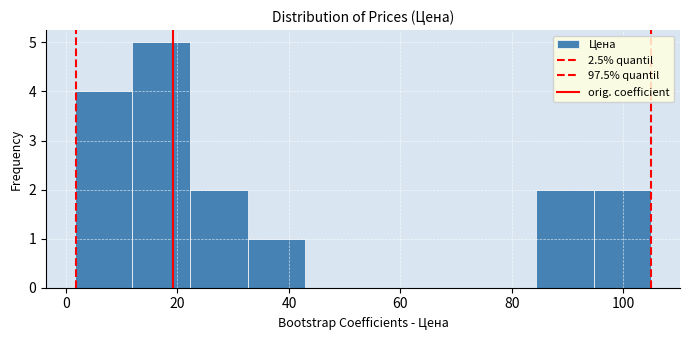

Reading left to right, list every bar in this chart as the range it spans on the x-axis followed by its height. Neither the bar edges nor the heights are printed on the chart, so give them approximately, as read against the axes.

2 to 12: 4
12 to 22: 5
22 to 32: 2
32 to 42: 1
42 to 54: 0
54 to 64: 0
64 to 74: 0
74 to 84: 0
84 to 94: 2
94 to 106: 2